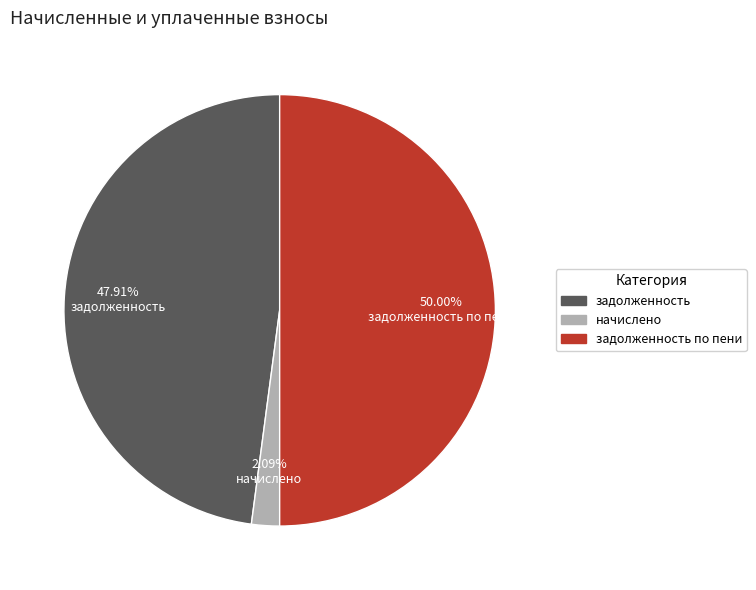

Combined, what portion of the pie is начислено and задолженность?

50.0%